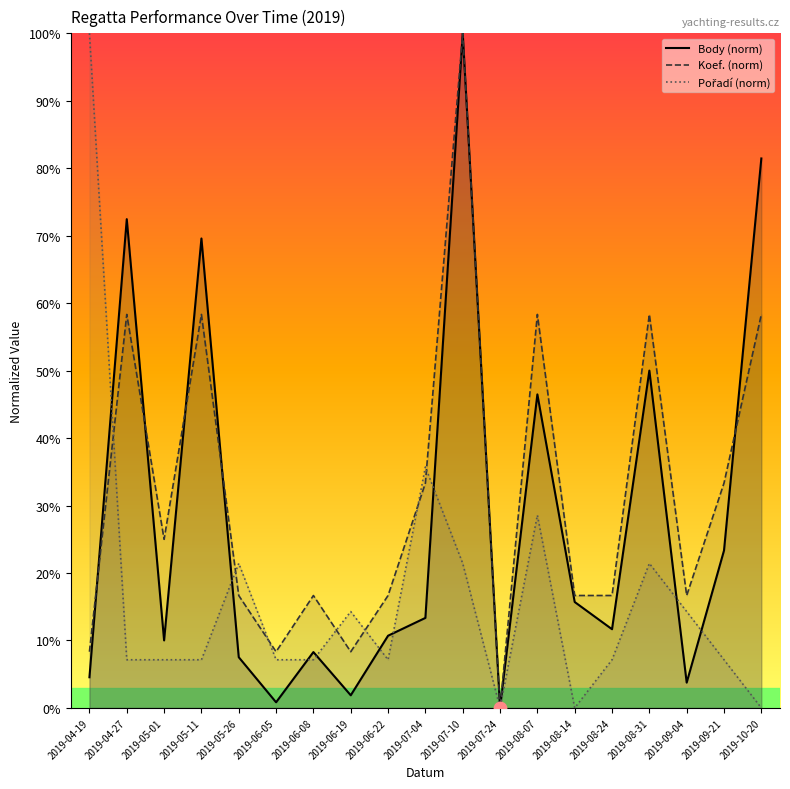

At which category is the sum across all series the highest?

2019-07-10